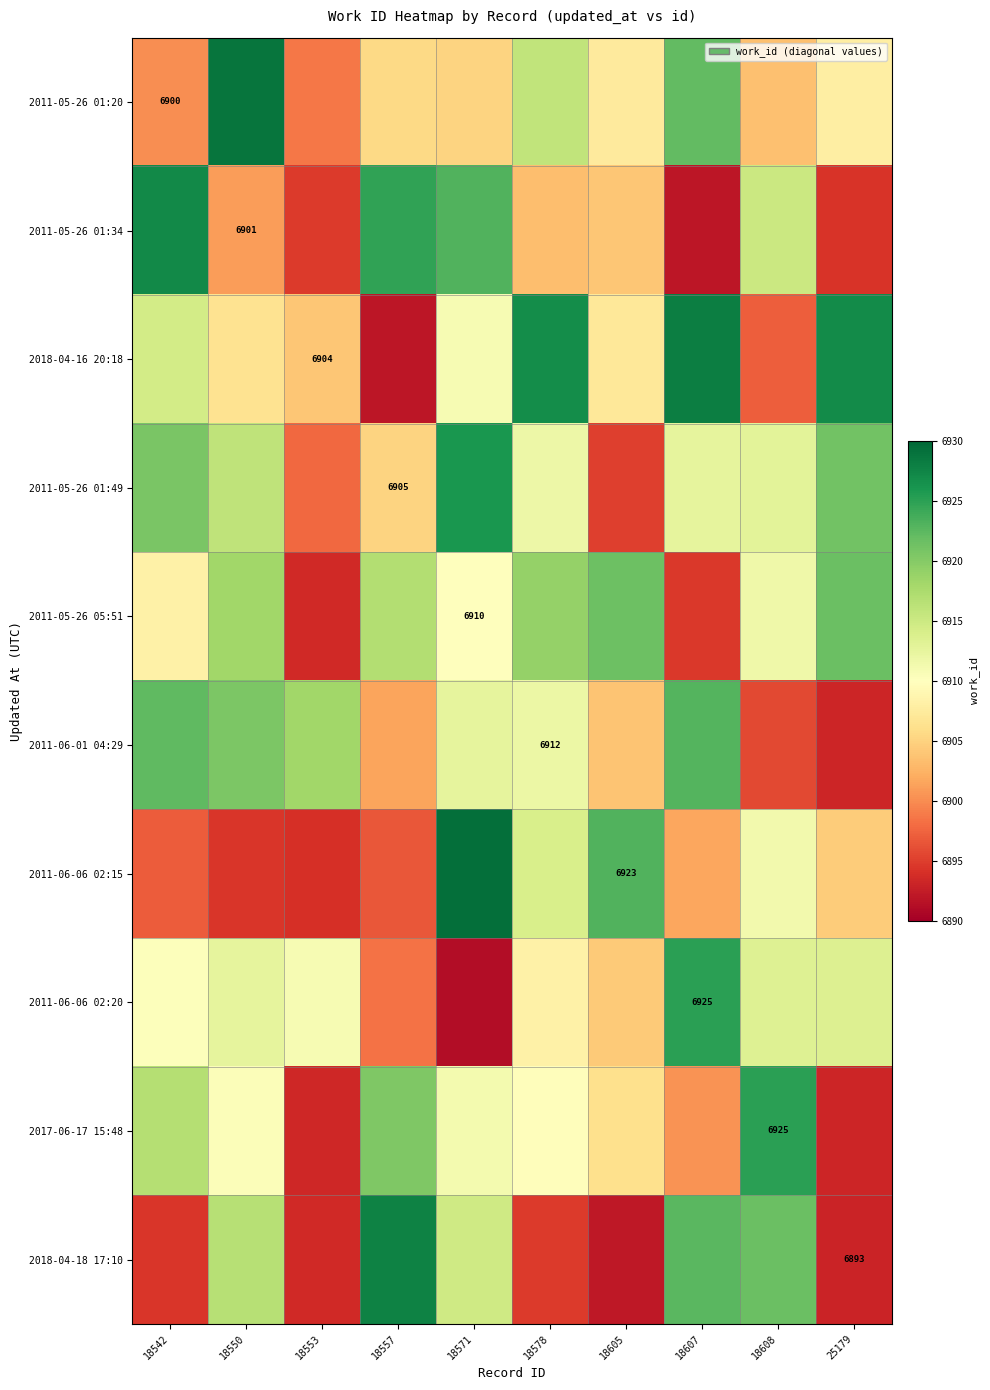

At how many categories does at least one series exceed 6894?

10